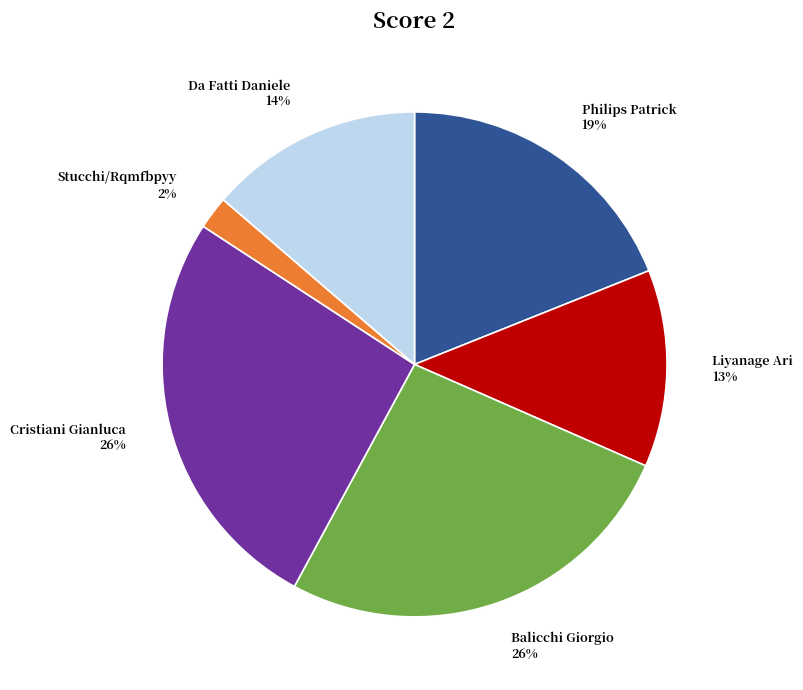

Does any single category account for the majority?

No